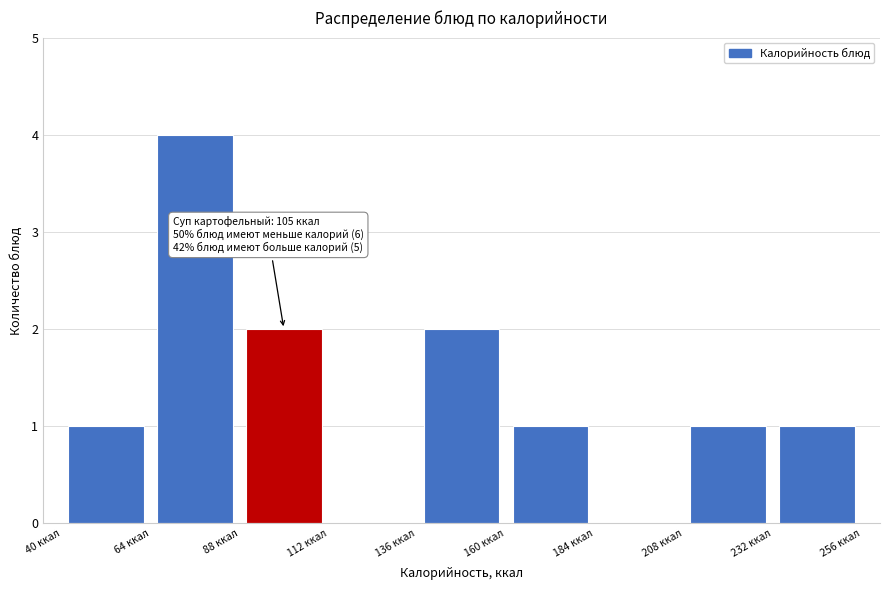

Which range on the x-axis has the tallest bar?

64 to 88